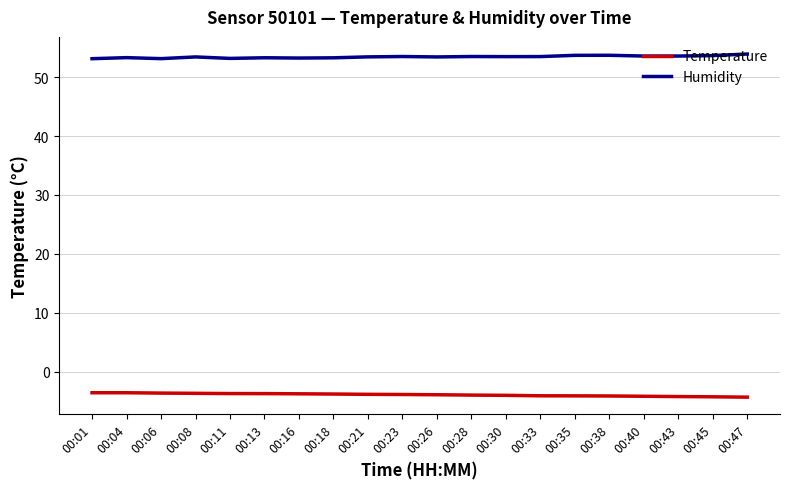

Does the chart have visible grid lines?

Yes